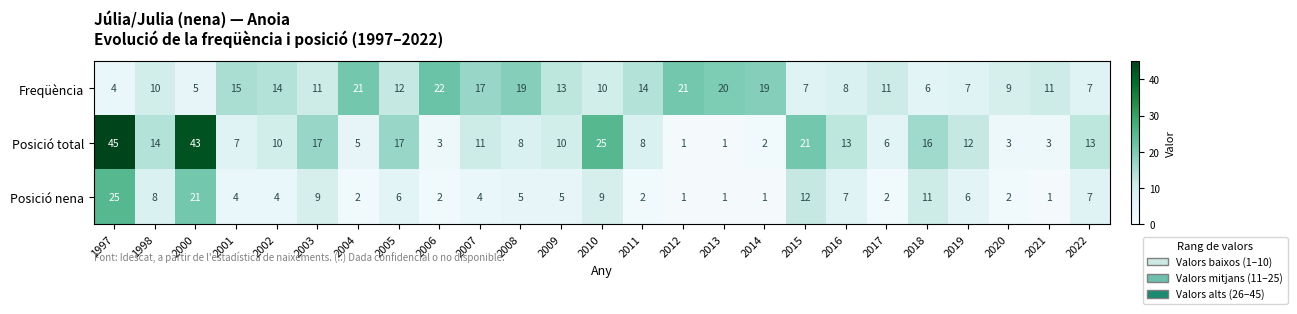

Rank the series by their maximum value, from lowest to highest.

Freqüència, Posició nena, Posició total